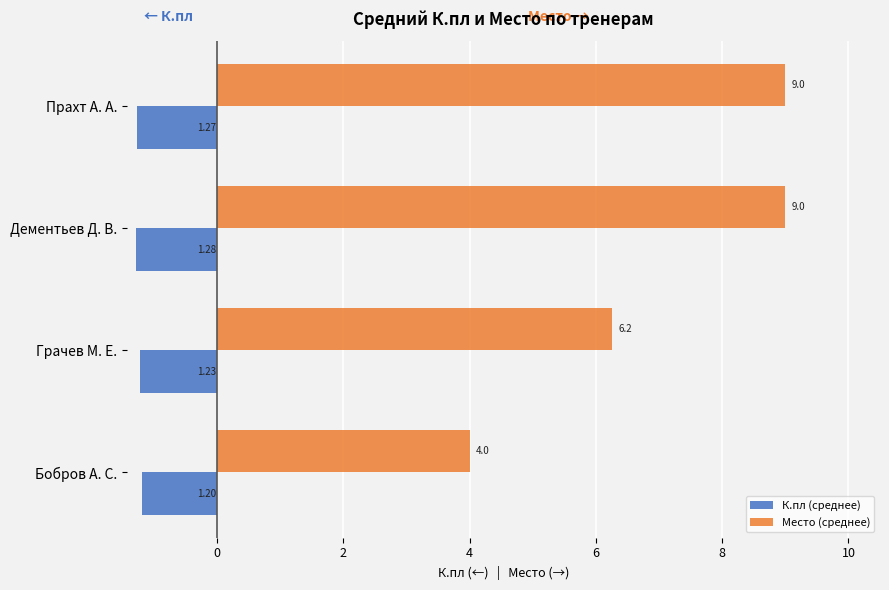

What is the sum of all К.пл (среднее) values?

-5.0